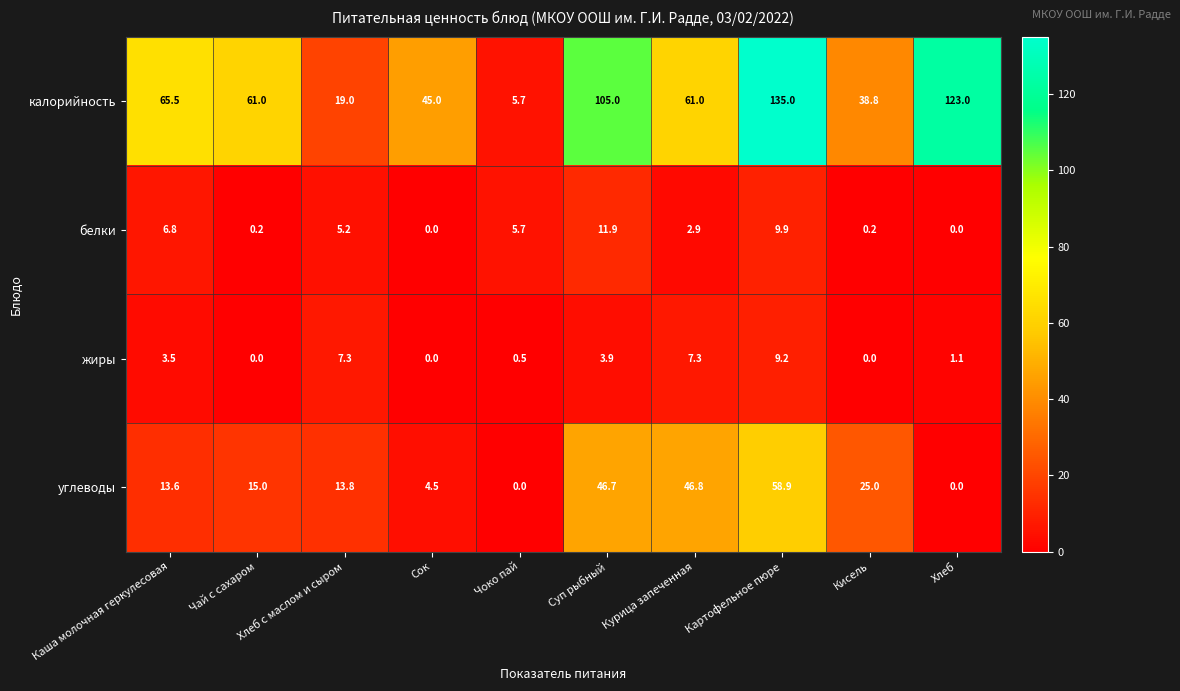

Which category has the highest value across all series?

Картофельное пюре